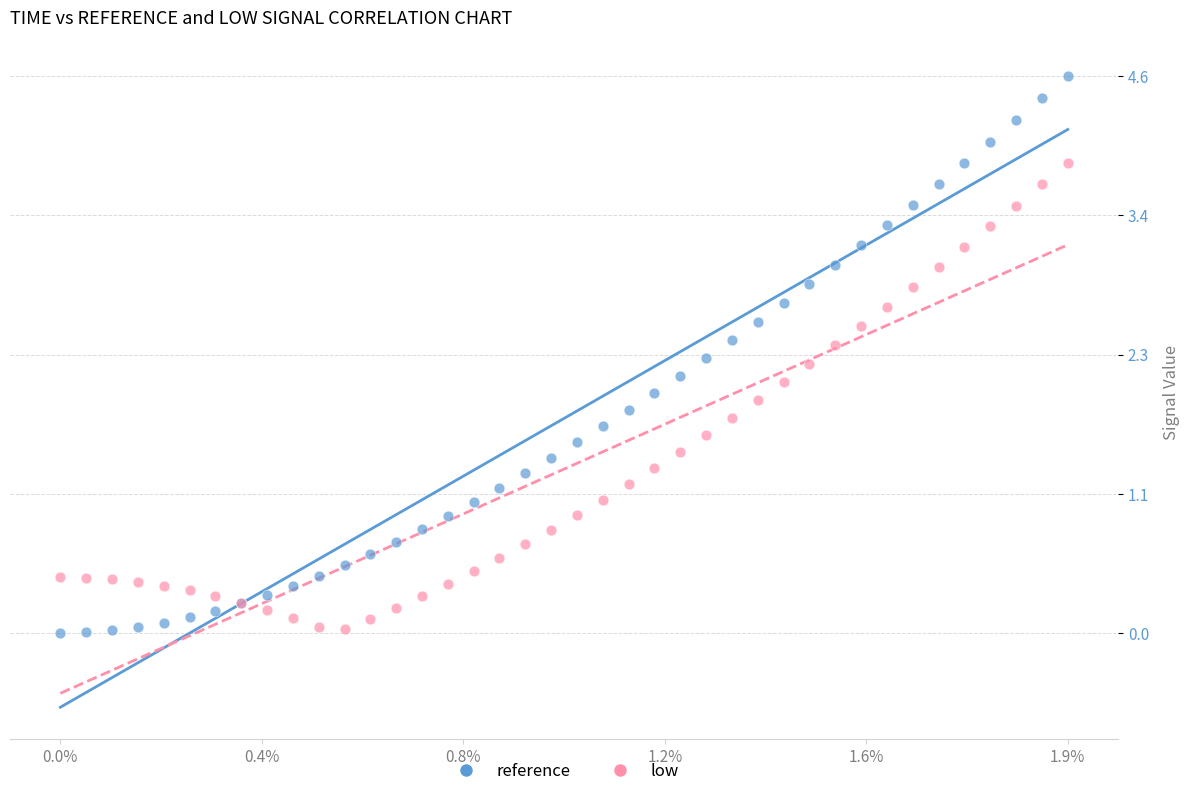

Which series contains the highest Y value?

reference